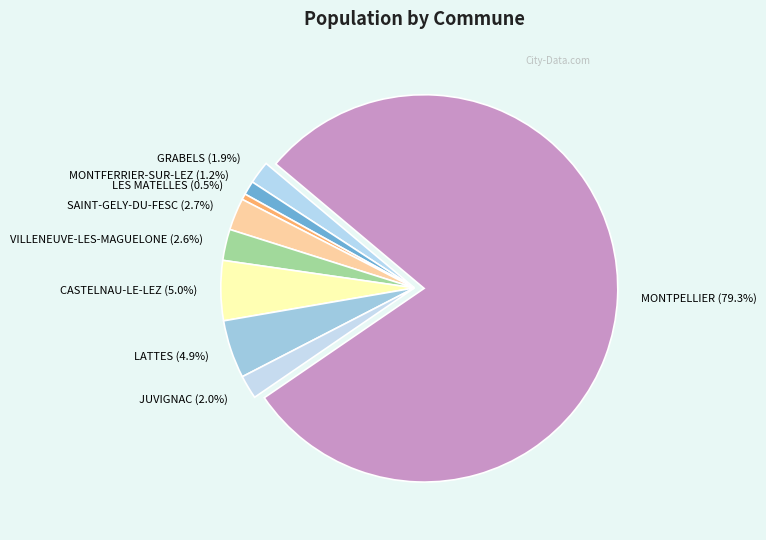

Approximately how many times larger is the value at VILLENEUVE-LES-MAGUELONE compared to MONTFERRIER-SUR-LEZ?

2.2